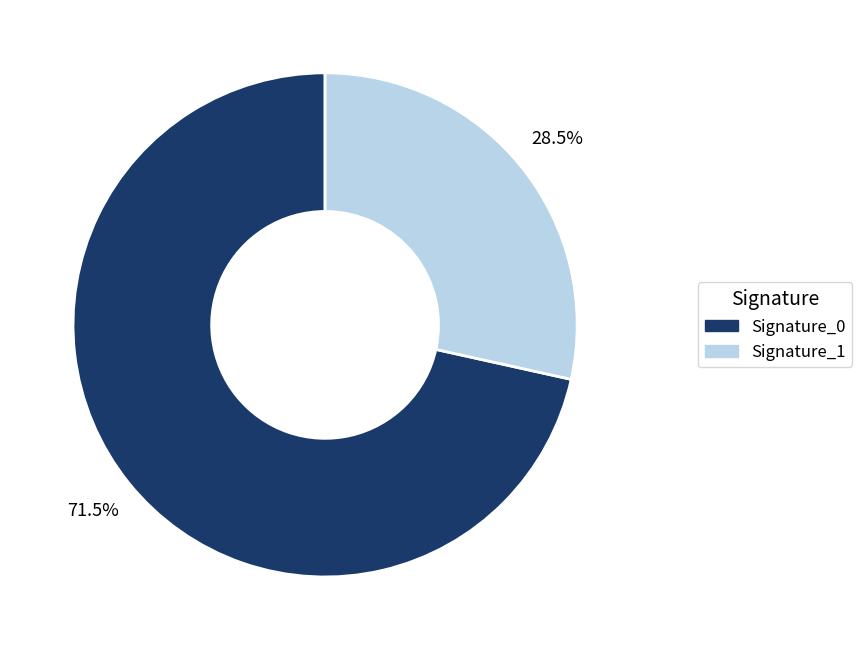

How many segments does this pie chart have?

2